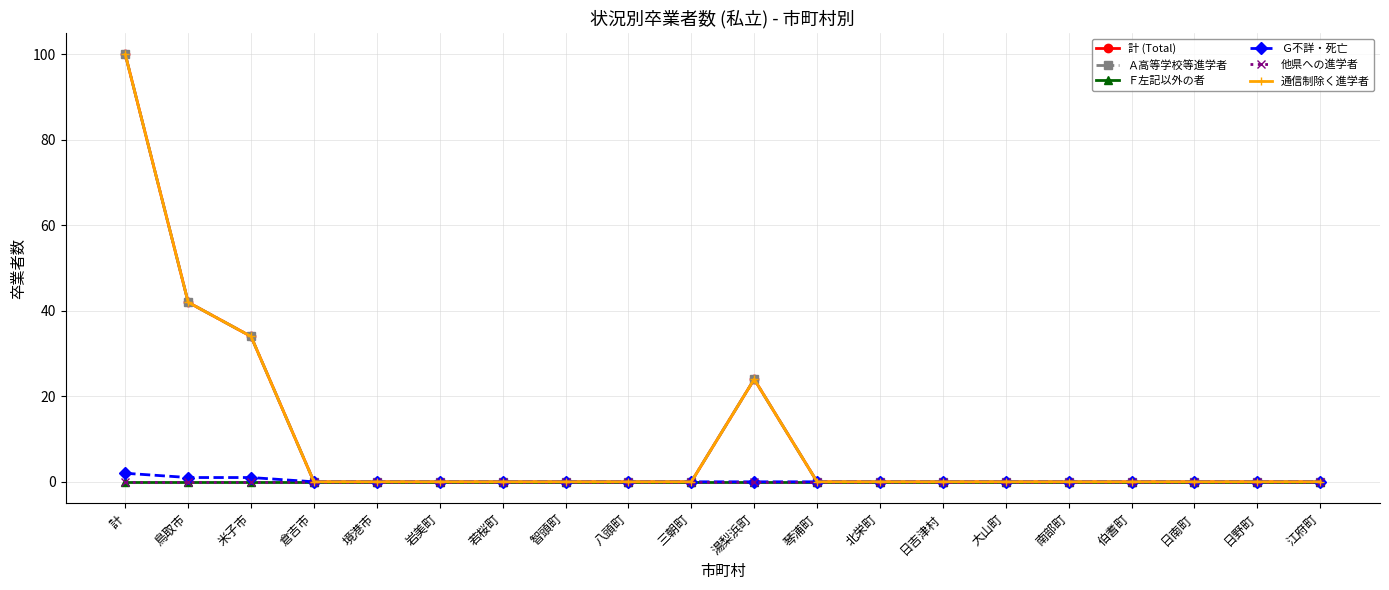

Reading left to right, transcribe all the data shown in this chart.

計 (Total): 100	42	34	0	0	0	0	0	0	0	24	0	0	0	0	0	0	0	0	0
Ａ高等学校等進学者: 100	42	34	0	0	0	0	0	0	0	24	0	0	0	0	0	0	0	0	0
Ｆ左記以外の者: 0	0	0	0	0	0	0	0	0	0	0	0	0	0	0	0	0	0	0	0
Ｇ不詳・死亡: 2	1	1	0	0	0	0	0	0	0	0	0	0	0	0	0	0	0	0	0
他県への進学者: 0	0	0	0	0	0	0	0	0	0	0	0	0	0	0	0	0	0	0	0
通信制除く進学者: 100	42	34	0	0	0	0	0	0	0	24	0	0	0	0	0	0	0	0	0